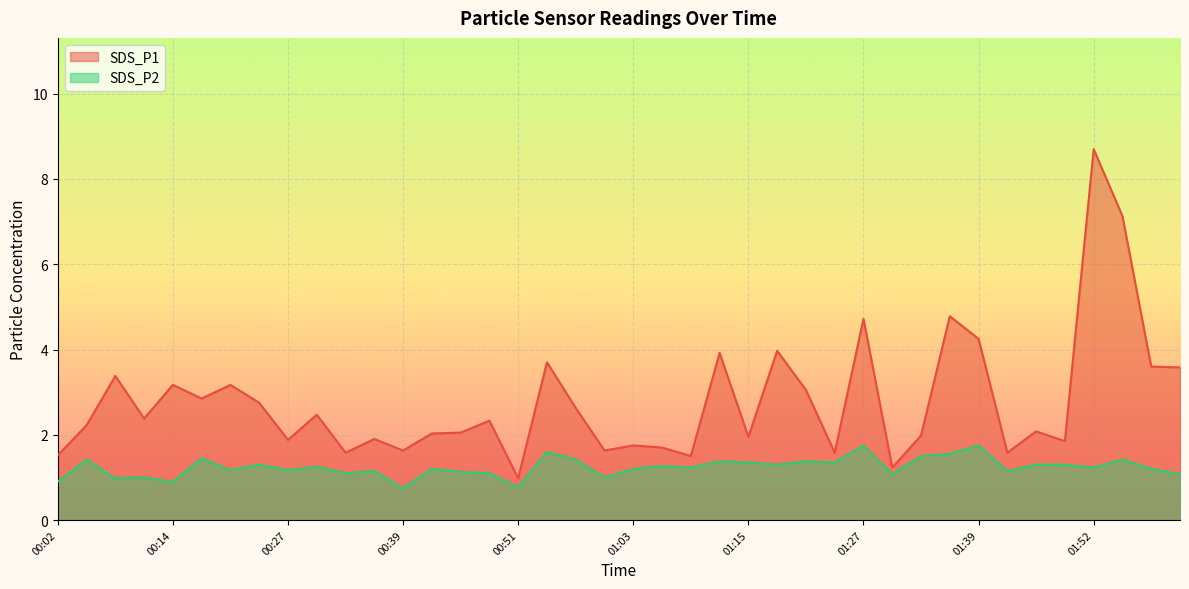

In SDS_P1, how many points are higher than both neighbors (excluding endpoints)?

14